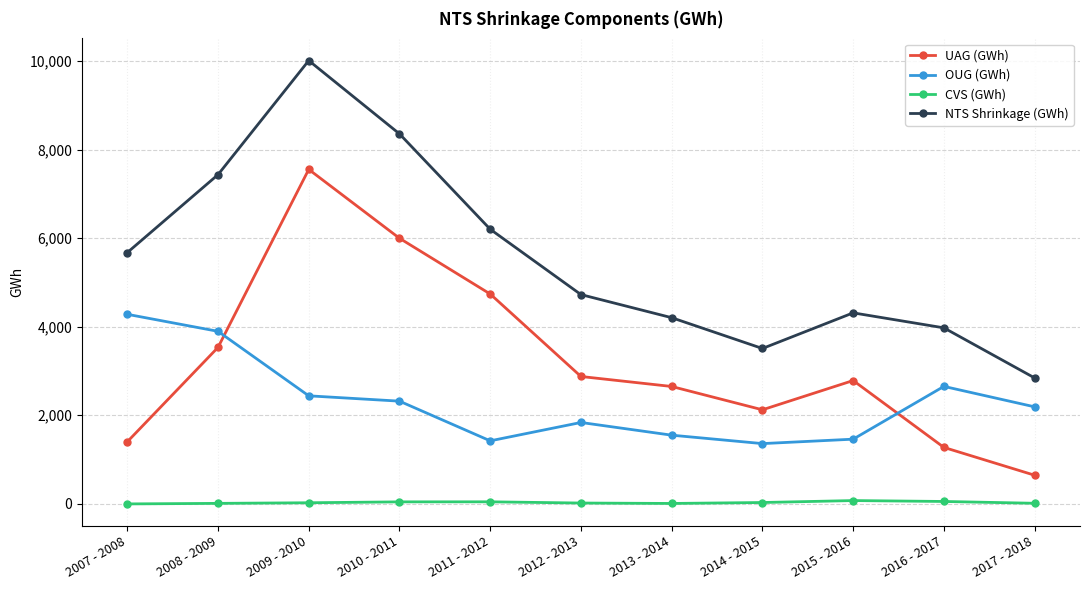

Rank the series by their maximum value, from highest to lowest.

NTS Shrinkage (GWh), UAG (GWh), OUG (GWh), CVS (GWh)